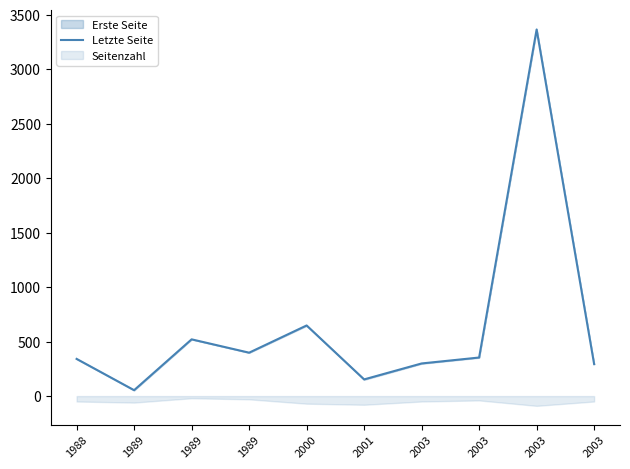

What is the minimum value shown in the chart?

54.0